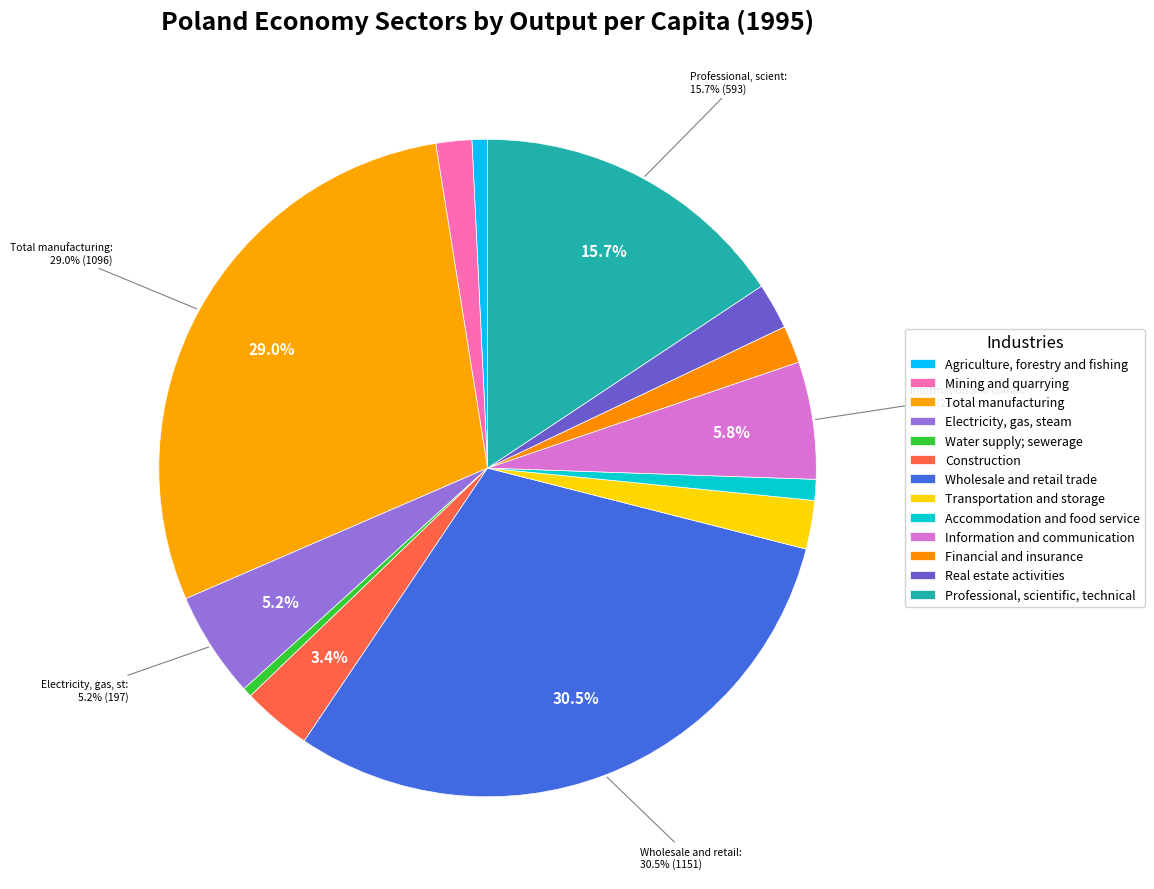

Which category has the smallest portion of the pie?

Water supply; sewerage